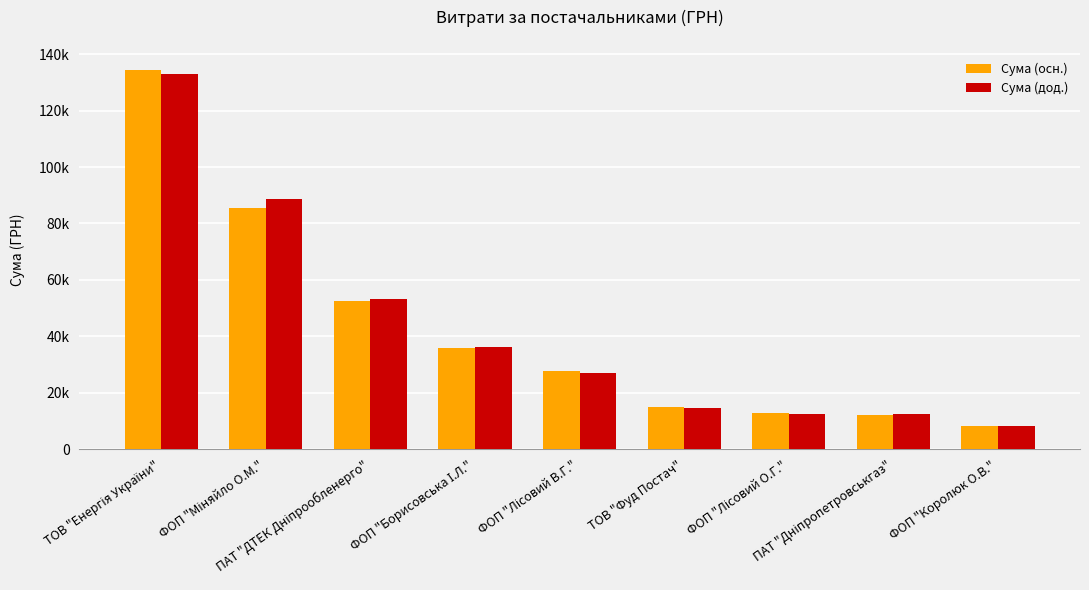

What is the value of the Сума (осн.) bar at the 3rd from the left?

52417.0